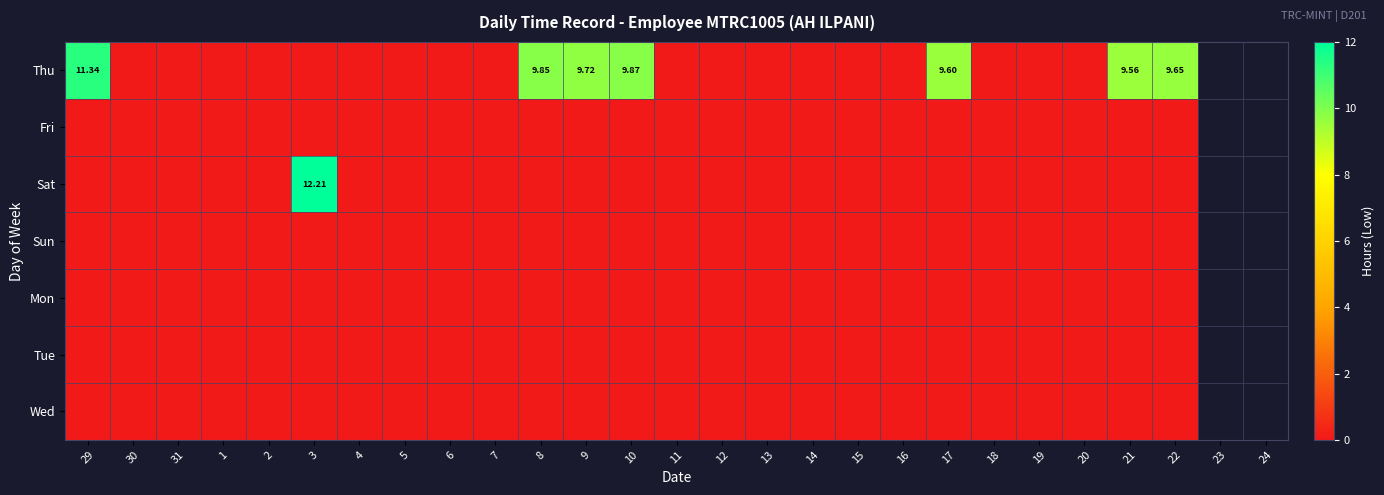

Rank the categories by Wed value from lowest to highest.

29, 30, 31, 1, 2, 3, 4, 5, 6, 7, 8, 9, 10, 11, 12, 13, 14, 15, 16, 17, 18, 19, 20, 21, 22